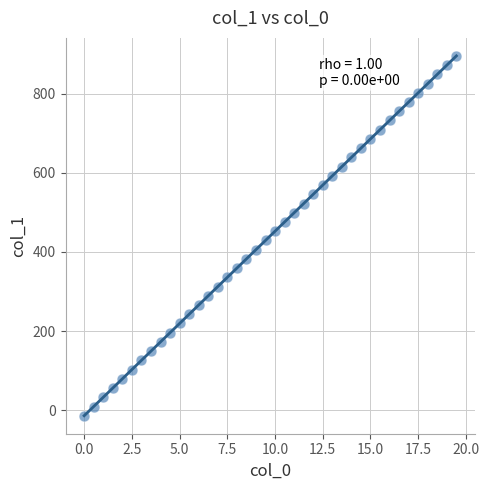

What is the range of Y values (max minus min)?

908.6